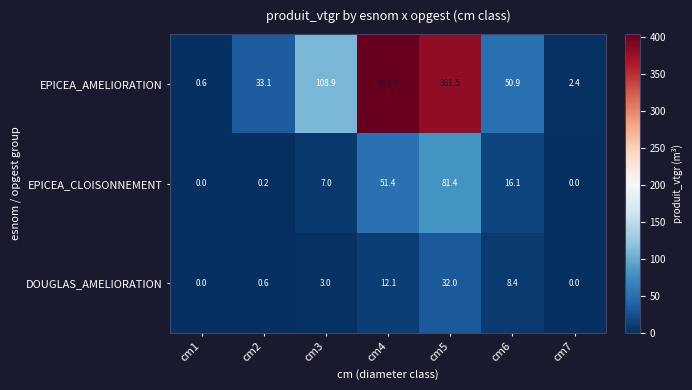

What is the spread (max minus min) of values at cm5?

349.5